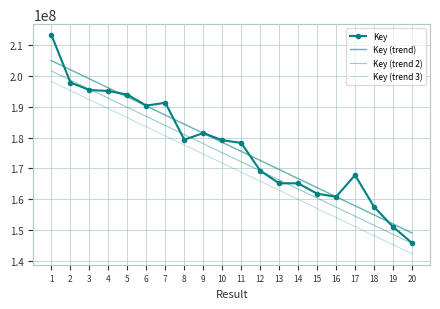

How many values in the Key (trend 3) series exceed 171730981?

10